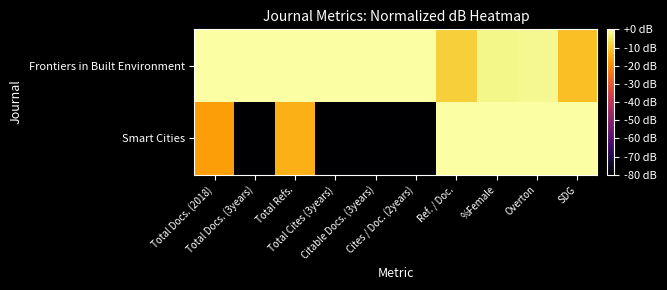

How many categories are shown in the chart?

10